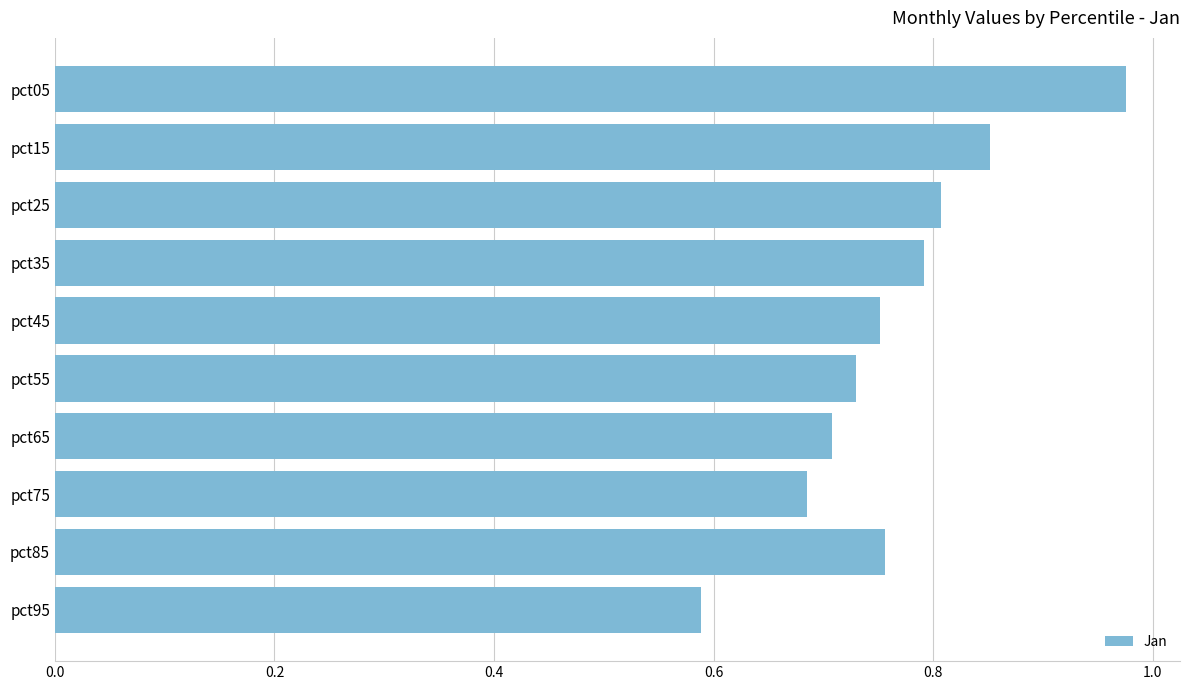

The chart shows a value of 0.7 at pct55. True or false?

True